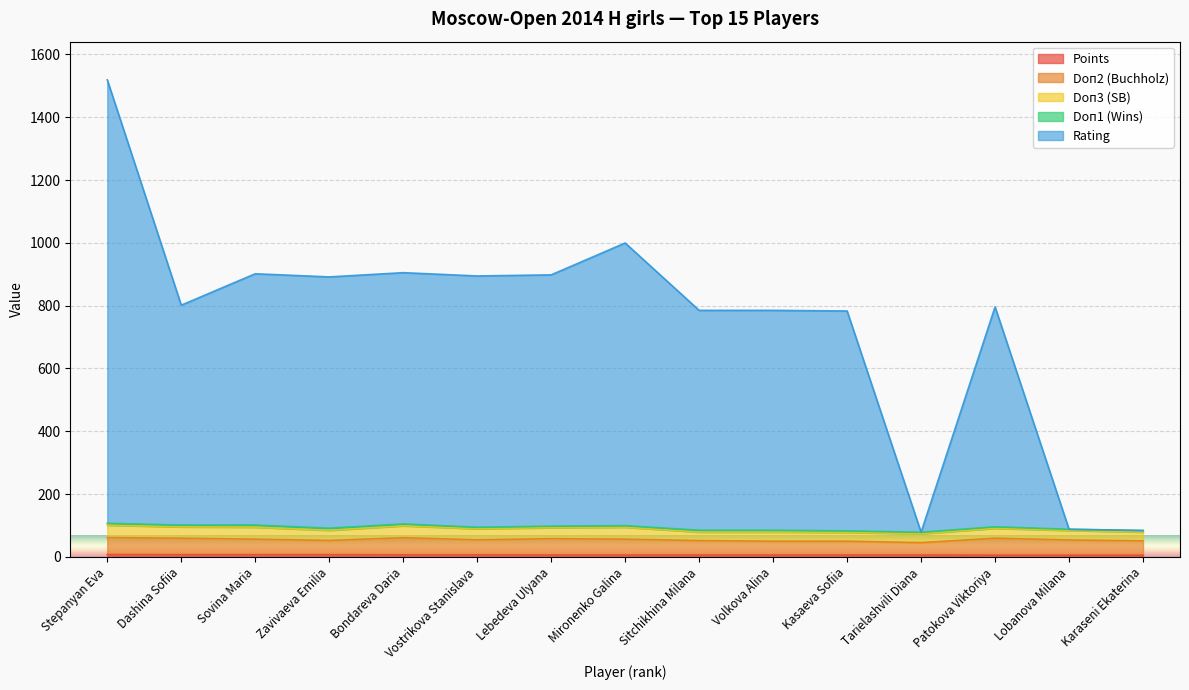

What is the difference between the maximum and minimum values in the Points series?

2.0